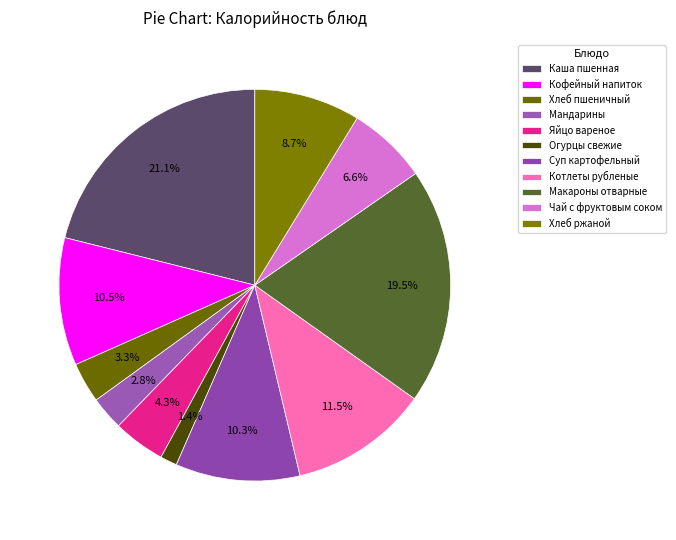

To the nearest percent, what percentage of the pie is Огурцы свежие?

1%